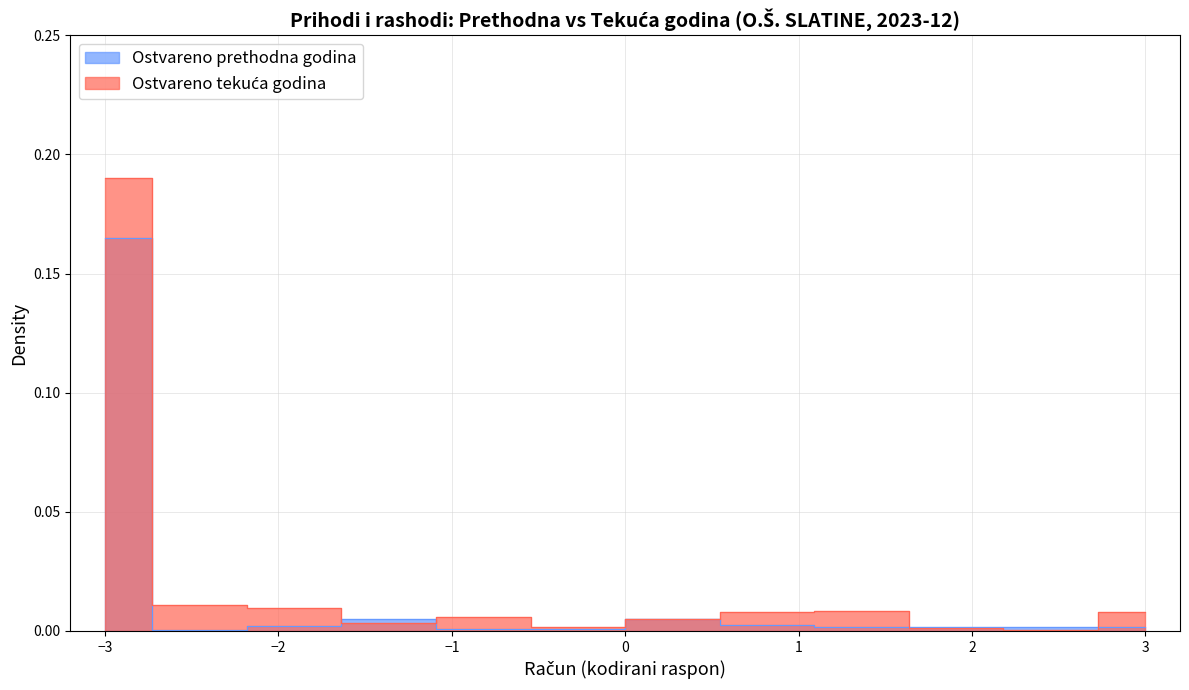

How many lines are shown in the chart?

2